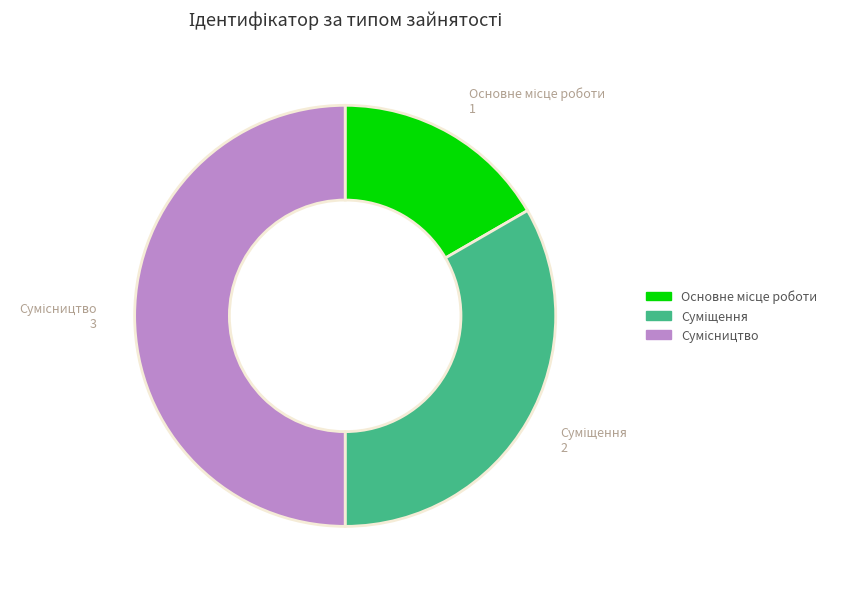

Which slice is the largest?

Сумісництво